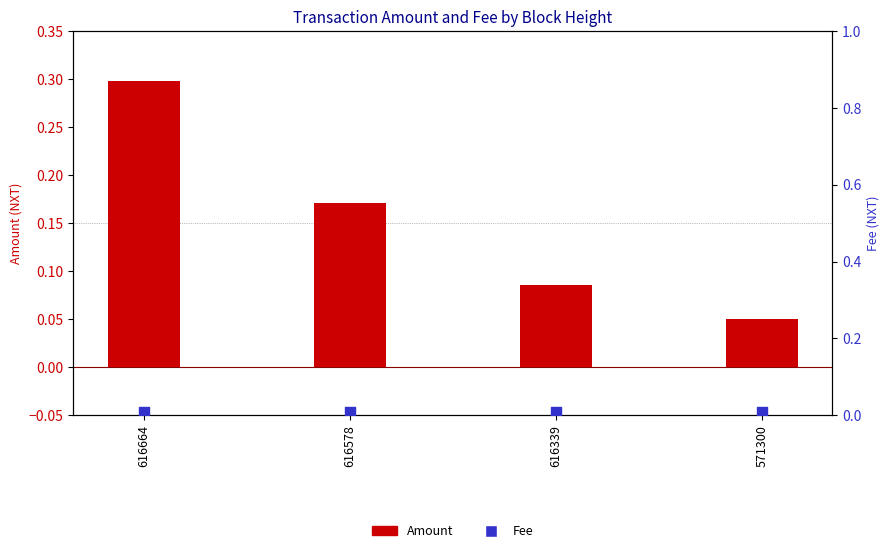

What is the total value across all series at 616578?

0.2